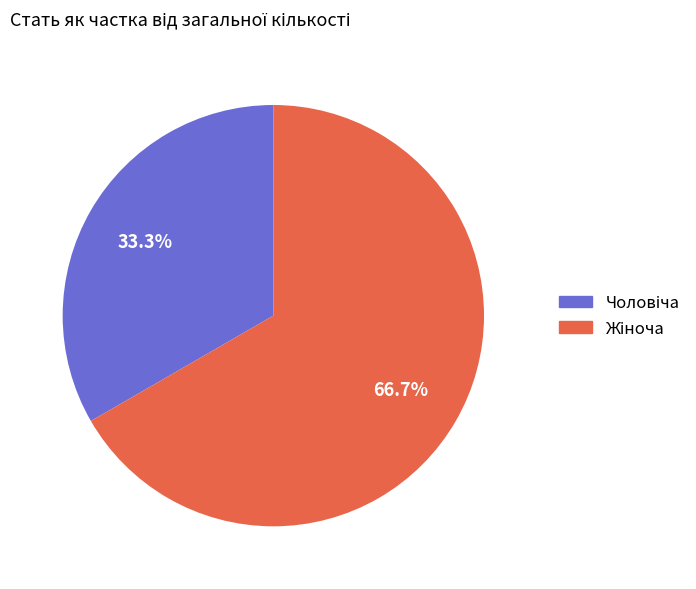

To the nearest percent, what is the average slice percentage?

50%